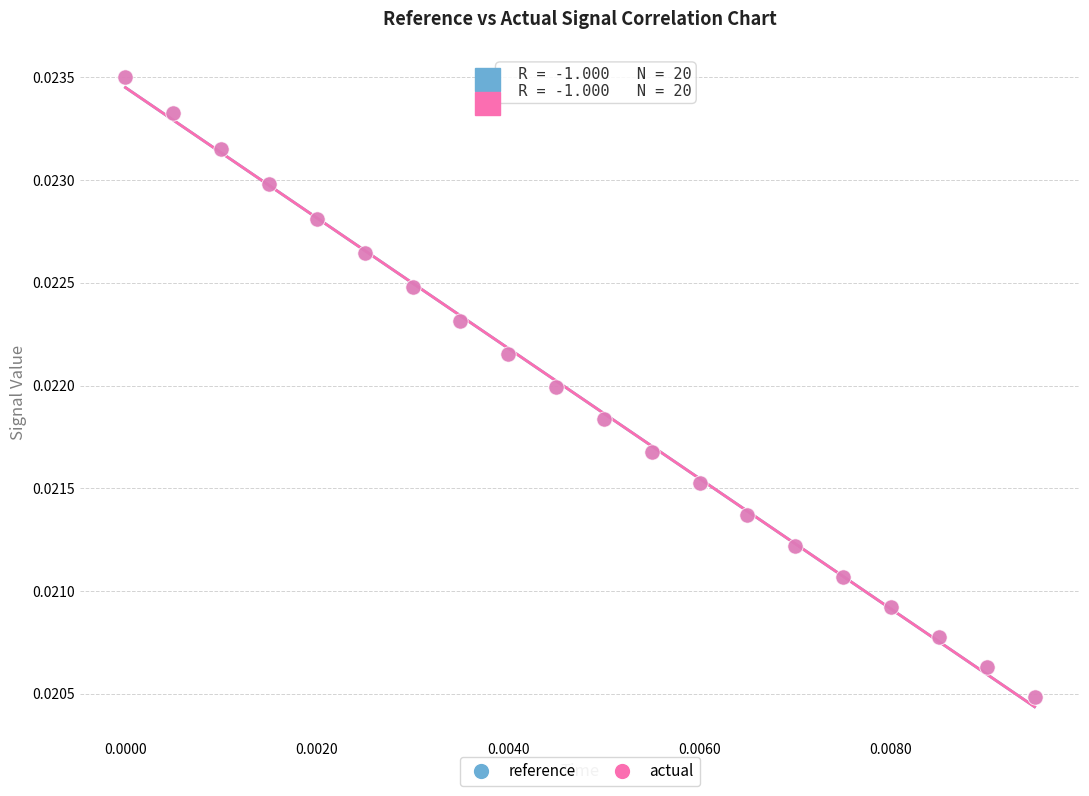

Which series has the largest Y range (max minus min)?

reference